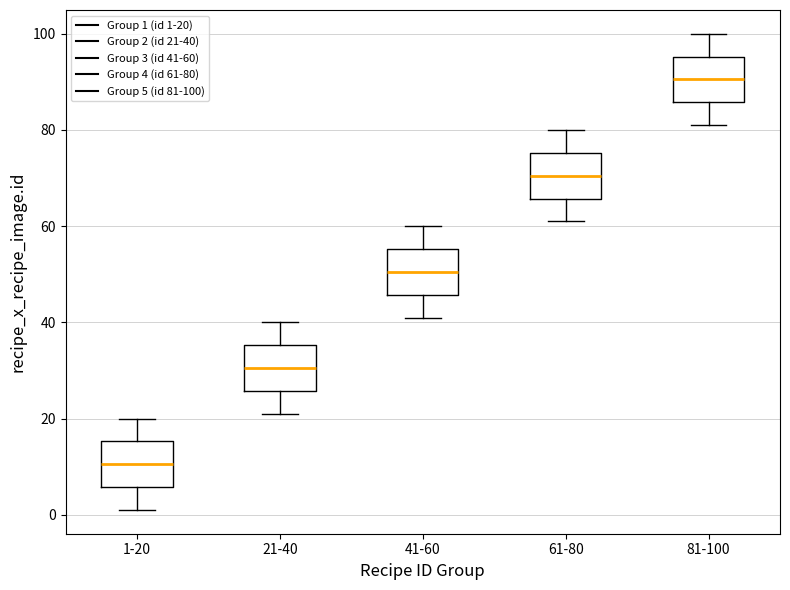

Which box's median line is the lowest?

1-20